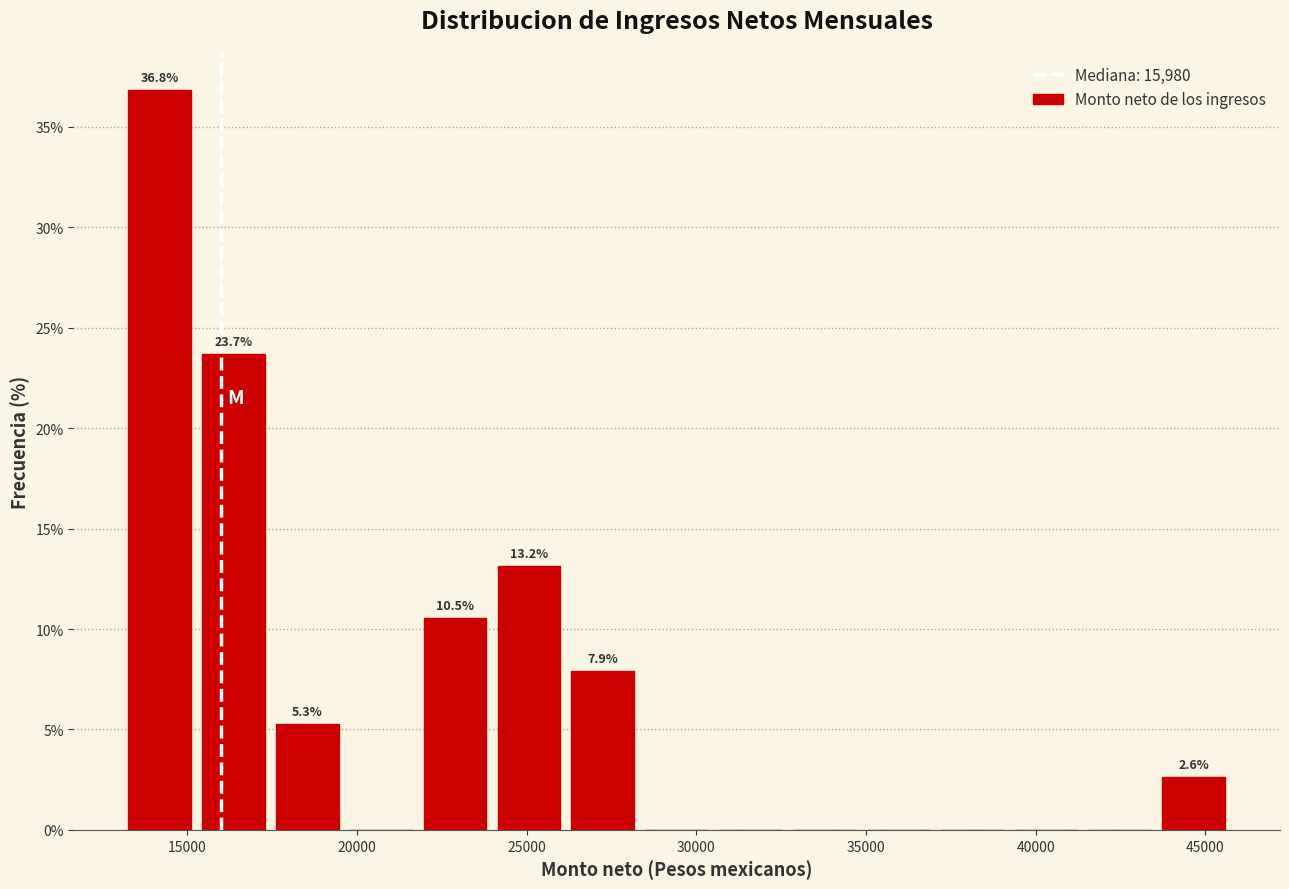

Which range on the x-axis has the tallest bar?

13500 to 15500